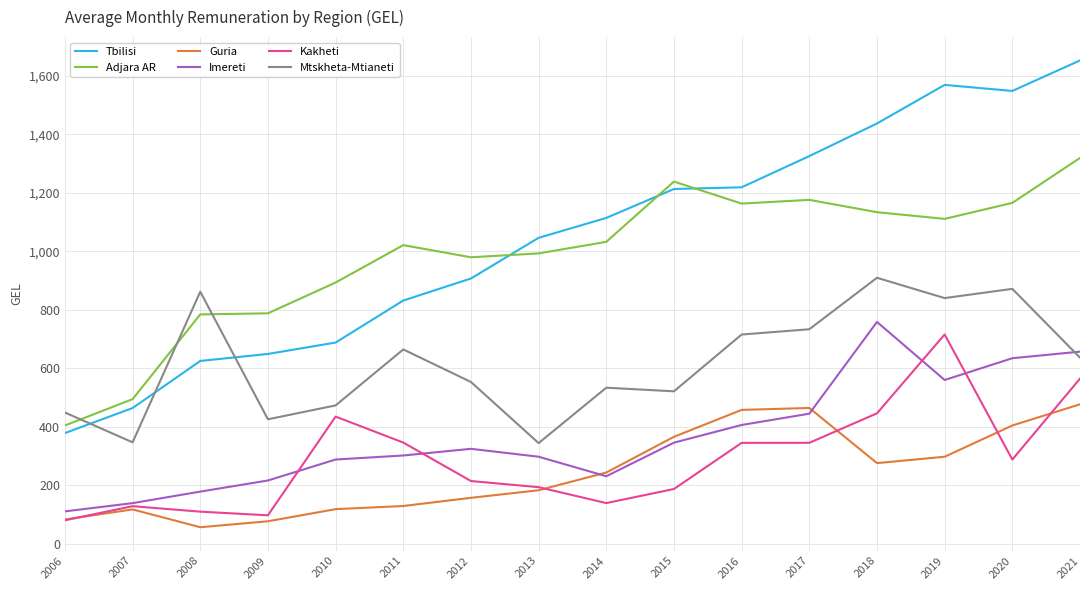

Read the Tbilisi value at 2019.

1569.3